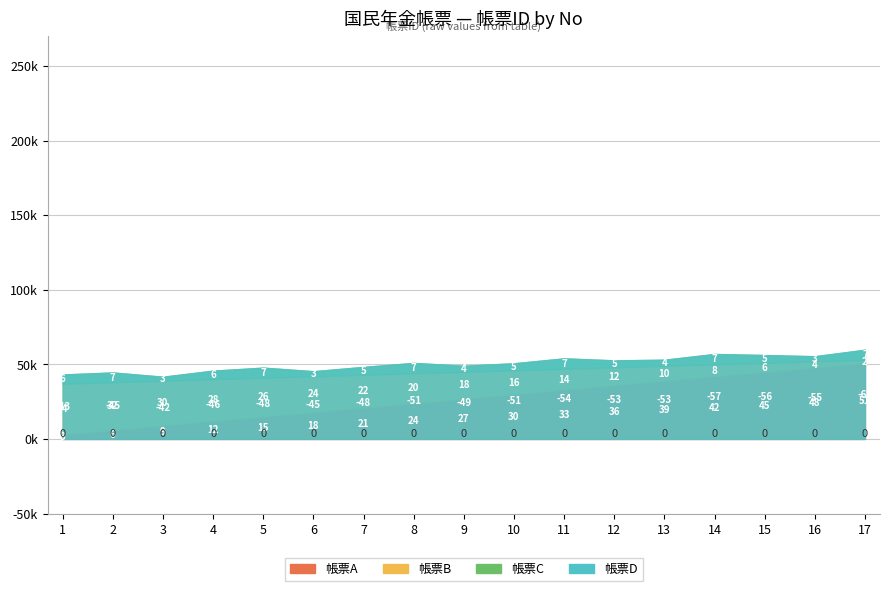

Read the 帳票ID (x100k) value at 1.

260001